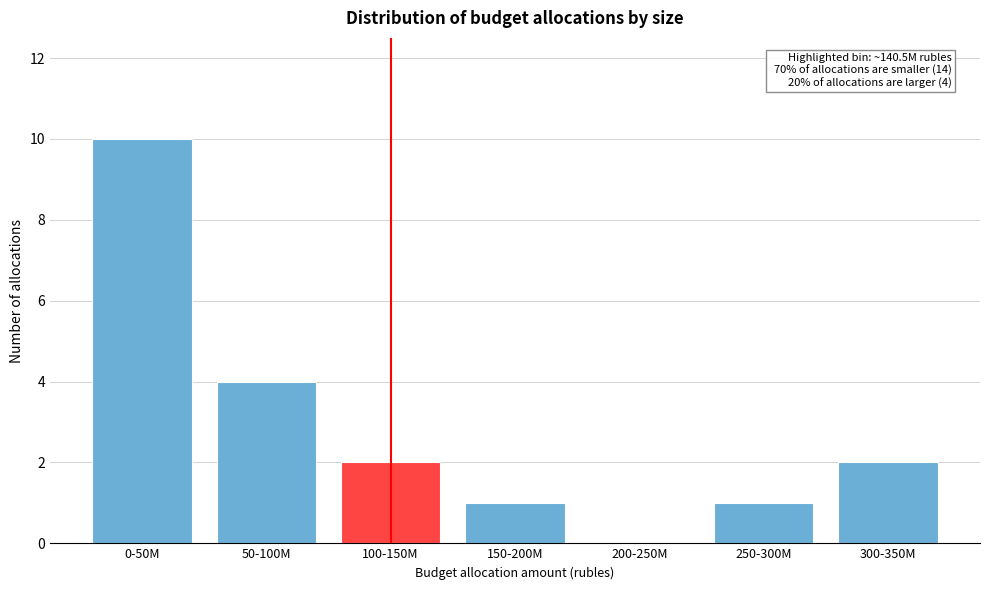

Reading right to left, list all the values displayed in this chart.

300-350M=2	250-300M=1	200-250M=0	150-200M=1	100-150M=2	50-100M=4	0-50M=10